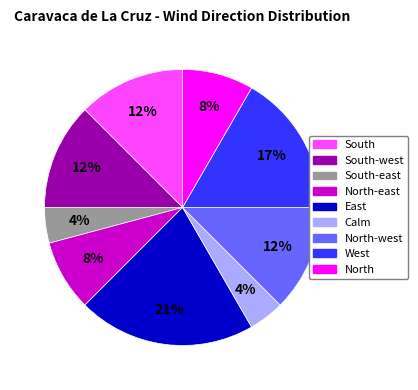

To the nearest percent, what is the average slice percentage?

11%